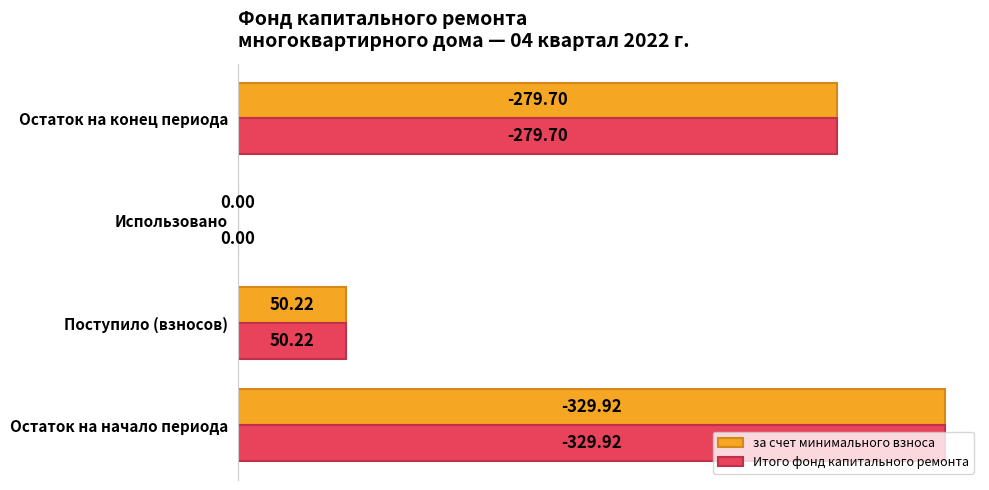

Which label corresponds to the largest value in the chart?

Остаток на начало периода